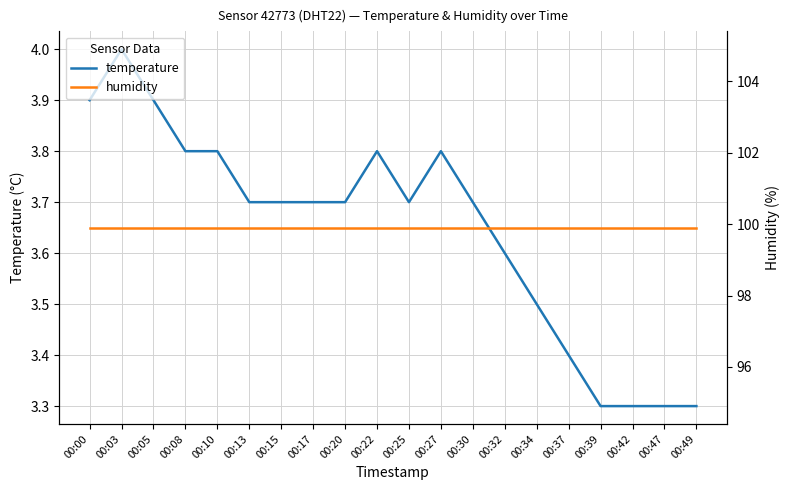

True or false: humidity has a value of 135.7 at 00:47.

False